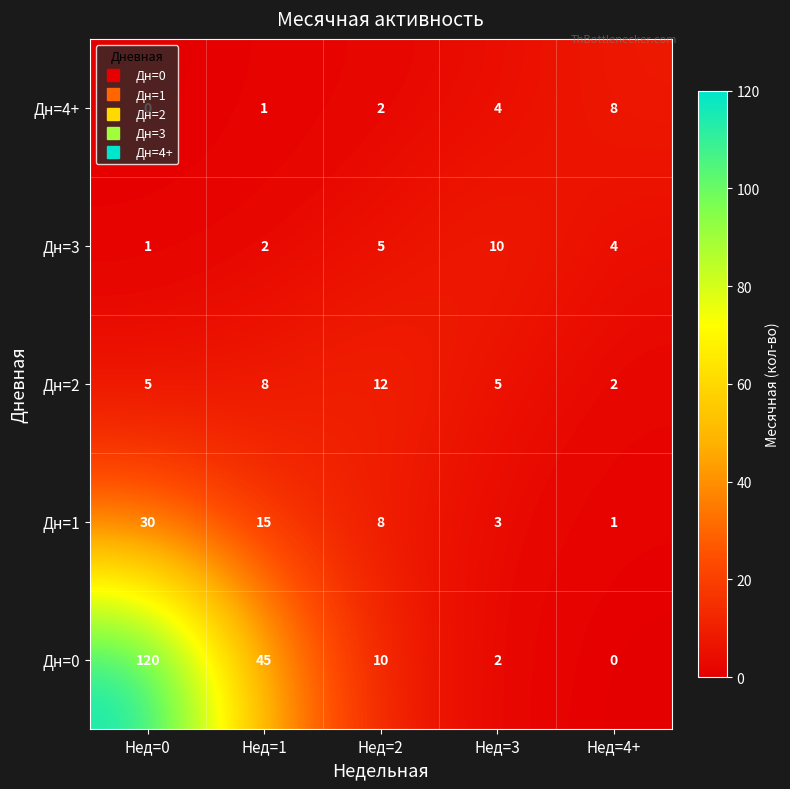

Read the Дн=1 value at Нед=0.

30